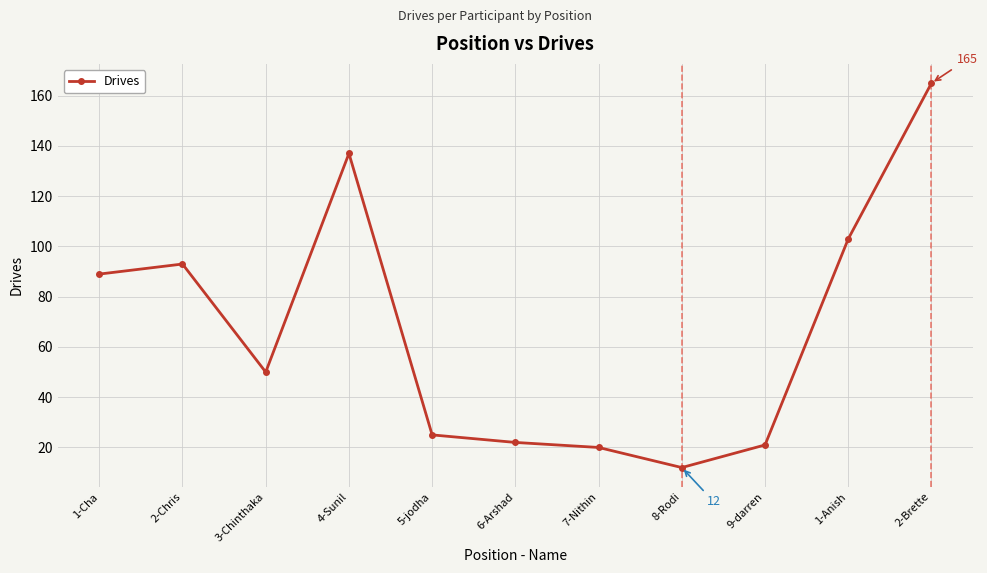

Reading left to right, list all the values displayed in this chart.

1-Cha=89	2-Chris=93	3-Chinthaka=50	4-Sunil=137	5-jodha=25	6-Arshad=22	7-Nithin=20	8-Rodi=12	9-darren=21	1-Anish=103	2-Brette=165